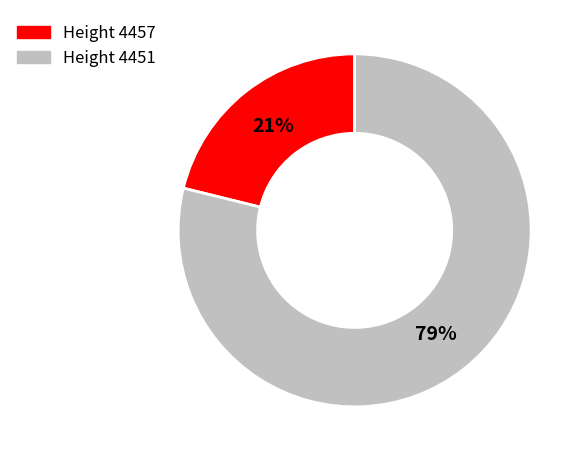

What percentage is the Height 4451 slice, to the nearest percent?

79%